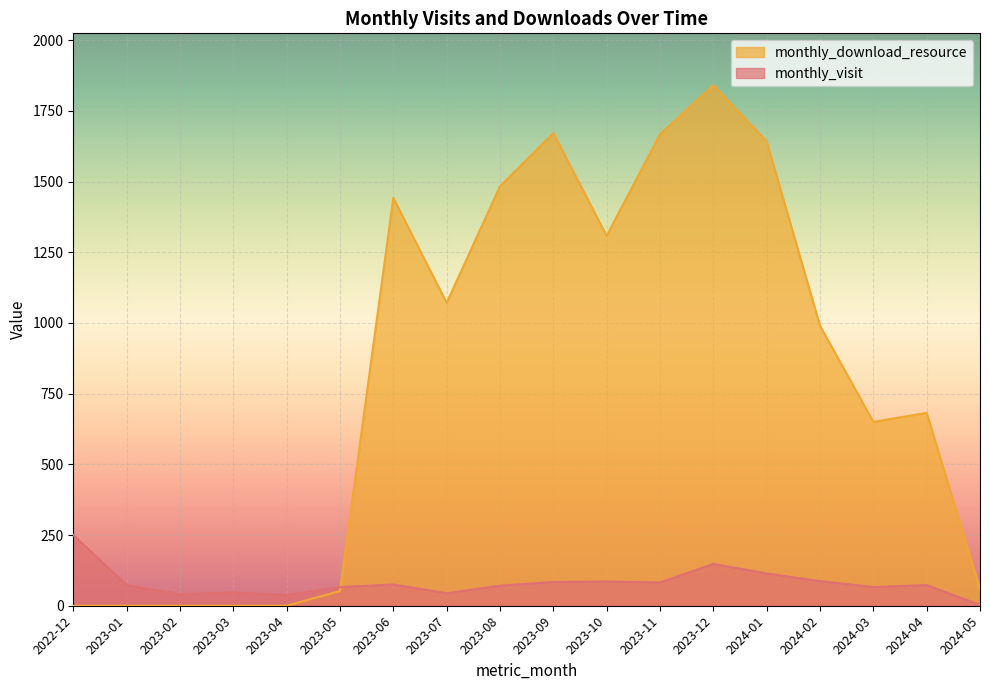

At which category is the sum across all series the highest?

2023-12